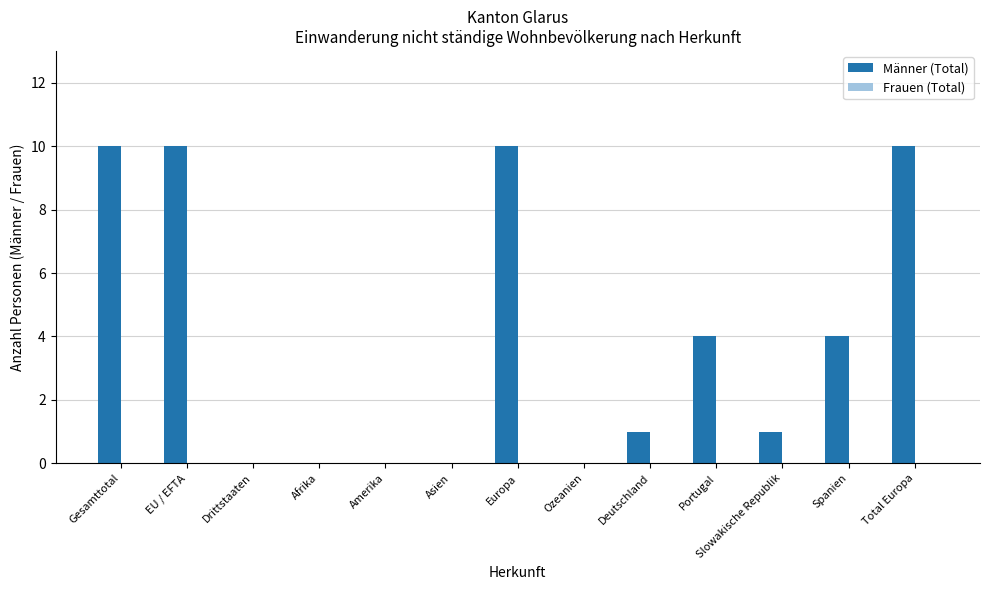

Which has a higher value, Total Europa or Ozeanien?

Total Europa